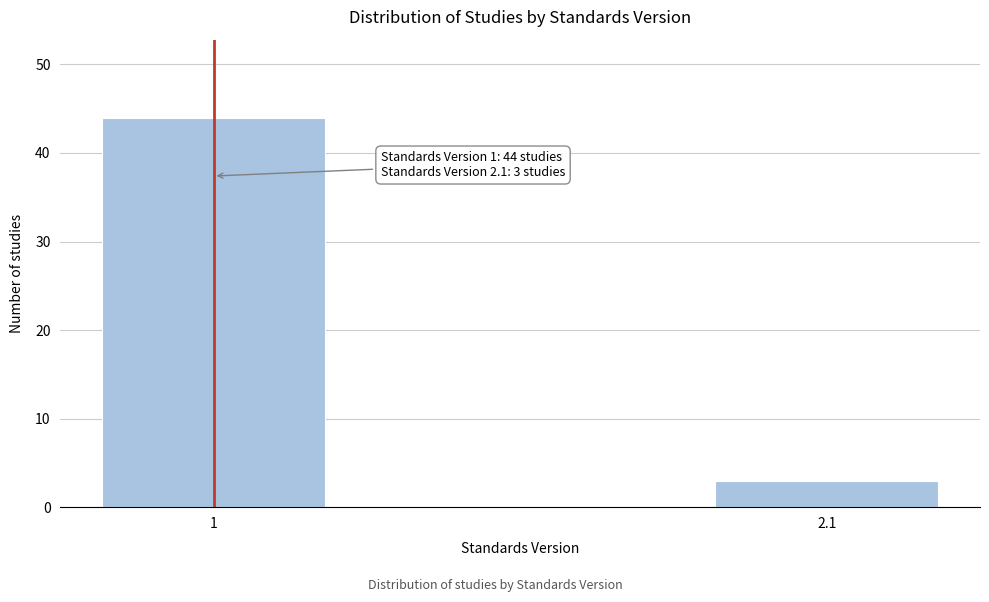

Reading right to left, transcribe all the data shown in this chart.

3	44